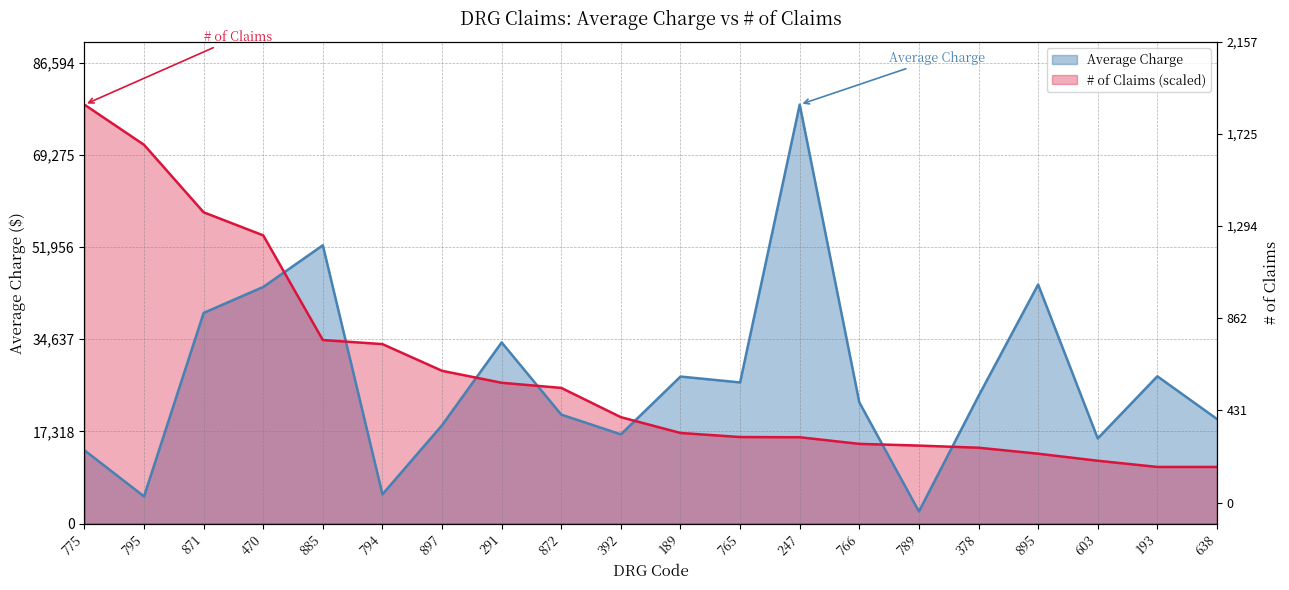

Which series has the largest total across all categories?

# of Claims